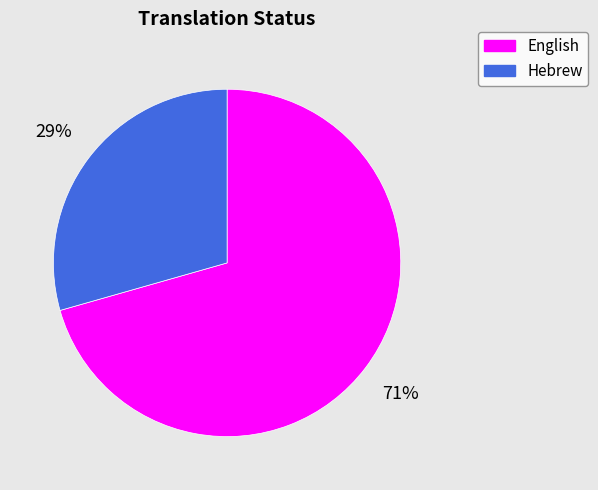

Is there a majority slice in this chart?

Yes